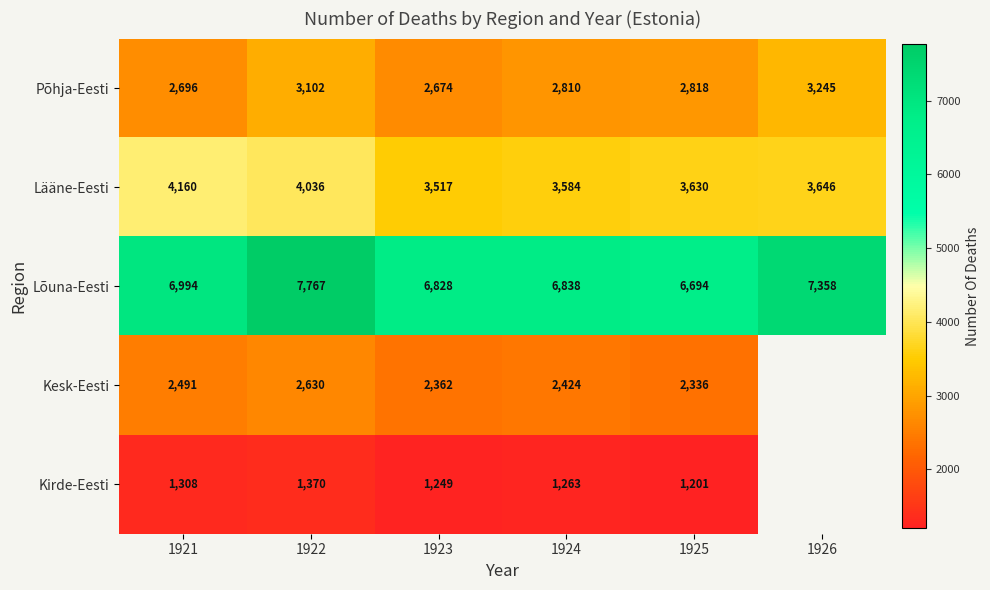

Is it true that Kesk-Eesti equals 3440 at 1924?

False